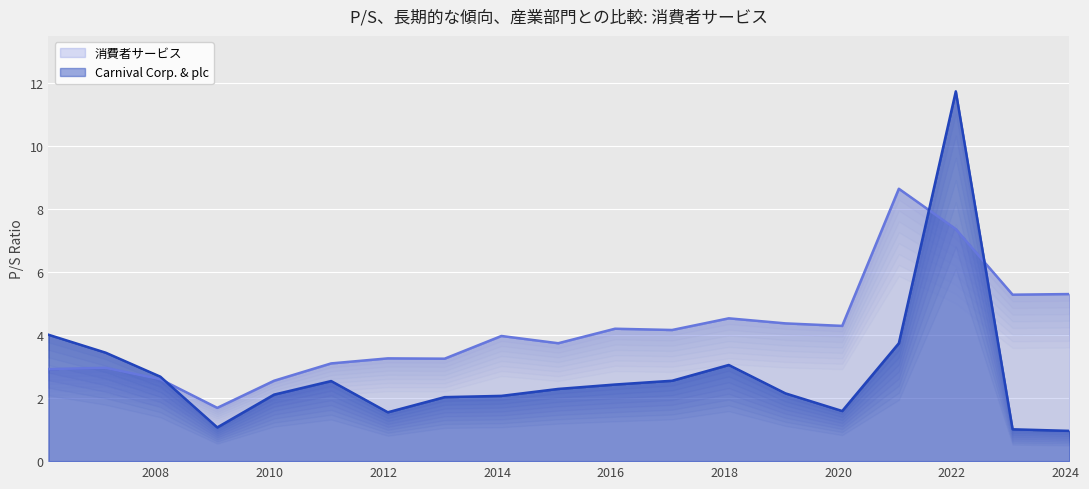

How many values in the Carnival Corp. & plc series exceed 2?

14